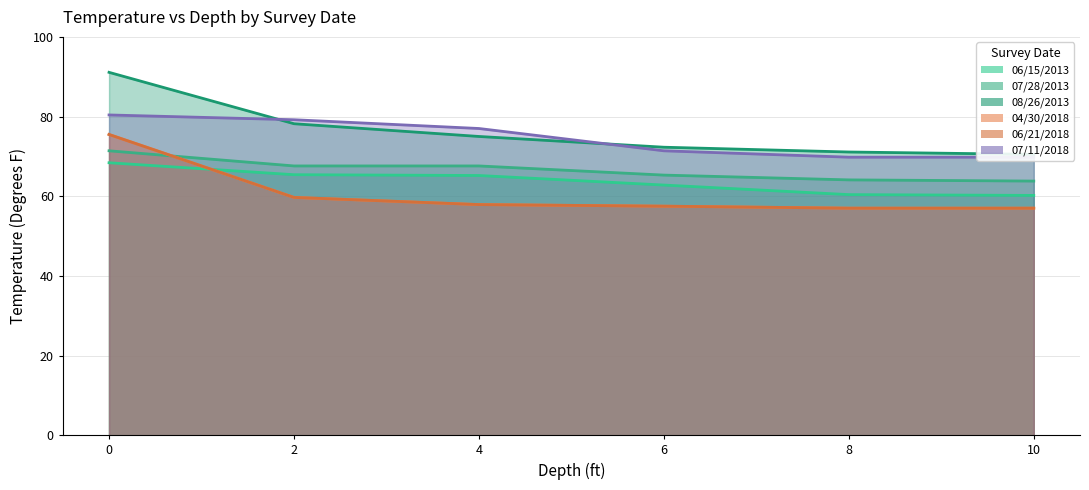

Reading left to right, list all the values displayed in this chart.

06/15/2013: 0=68.4	2=65.4	4=65.2	6=62.8	8=60.4	10=60.2
07/28/2013: 0=71.4	2=67.6	4=67.6	6=65.3	8=64.1	10=63.8
08/26/2013: 0=91.1	2=78.2	4=75.0	6=72.3	8=71.1	10=70.5
04/30/2018: 0=75.5	2=59.7	4=57.9	6=57.5	8=57.0	10=57.0
06/21/2018: 0=75.5	2=59.7	4=57.9	6=57.5	8=57.0	10=57.0
07/11/2018: 0=80.4	2=79.2	4=77.0	6=71.4	8=69.8	10=69.8